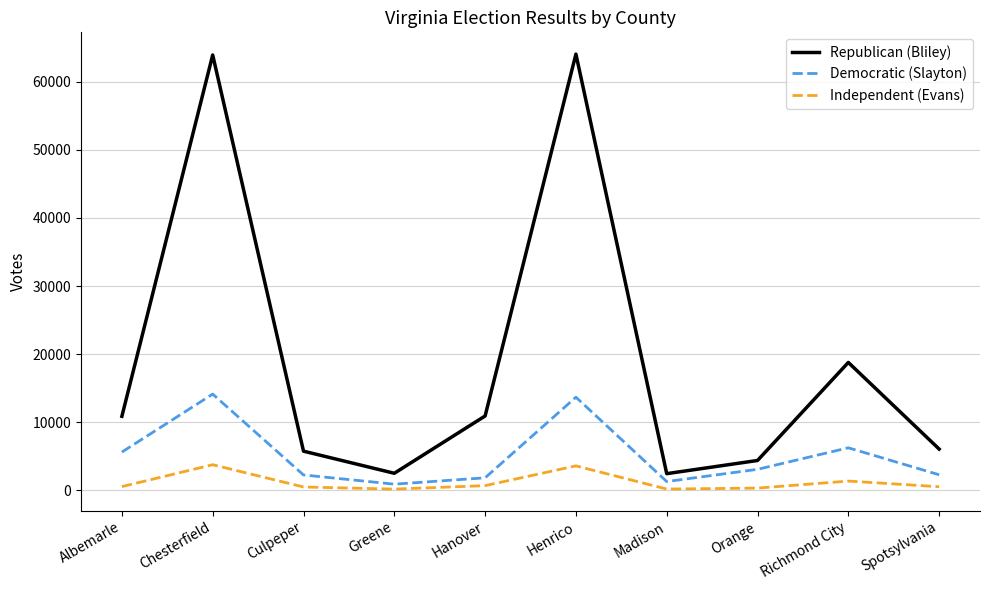

What is the minimum value for Republican (Bliley)?

2435